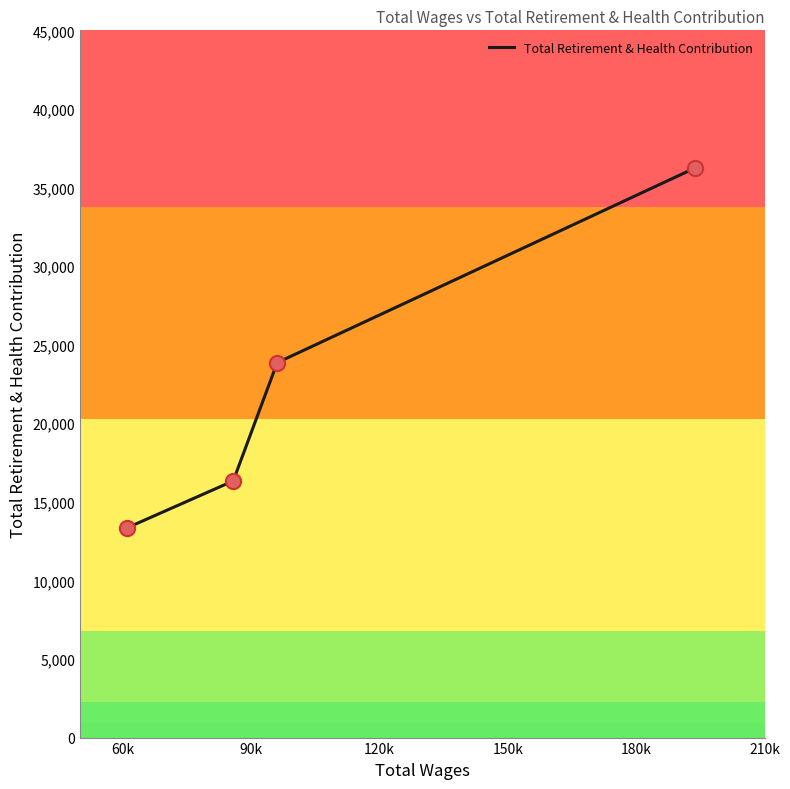

What is the maximum value shown in the chart?

36235